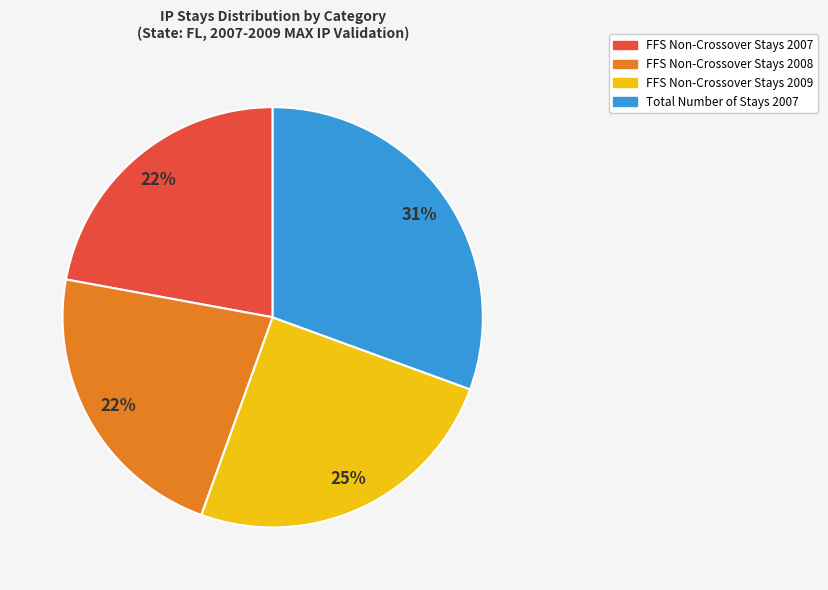

To the nearest percent, what is the combined percentage of FFS Non-Crossover Stays 2009 and Total Number of Stays 2007?

56%